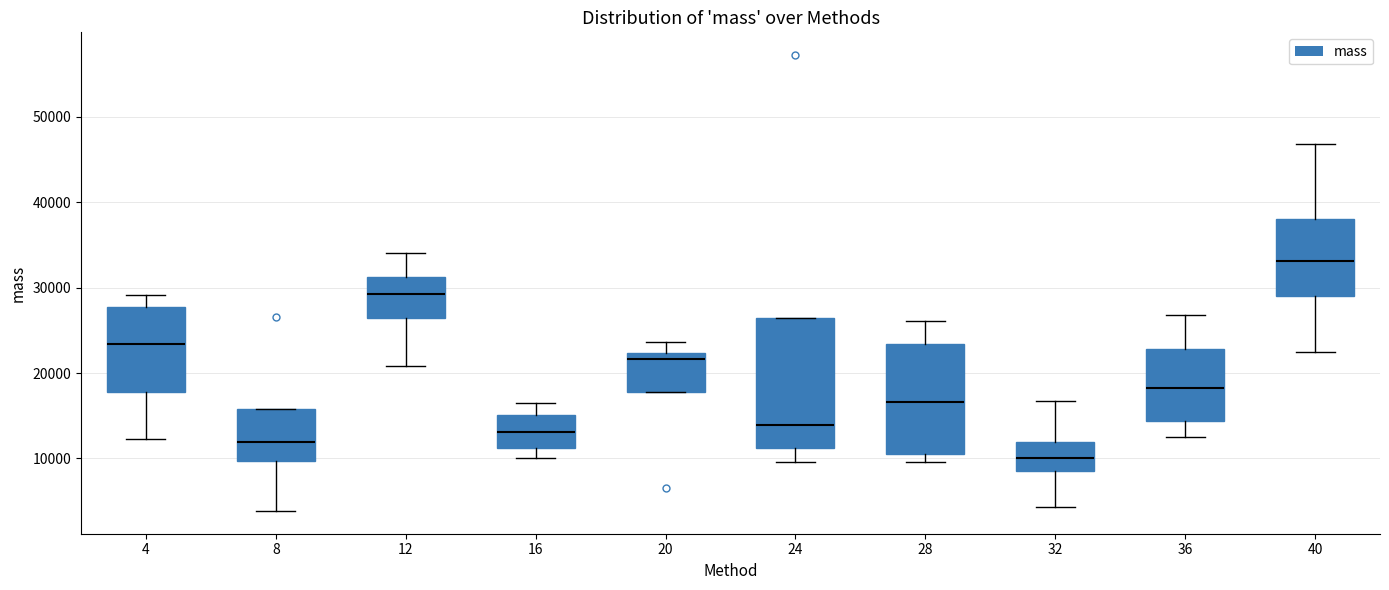

Which box is the tallest, from its lower edge to its upper edge?

24